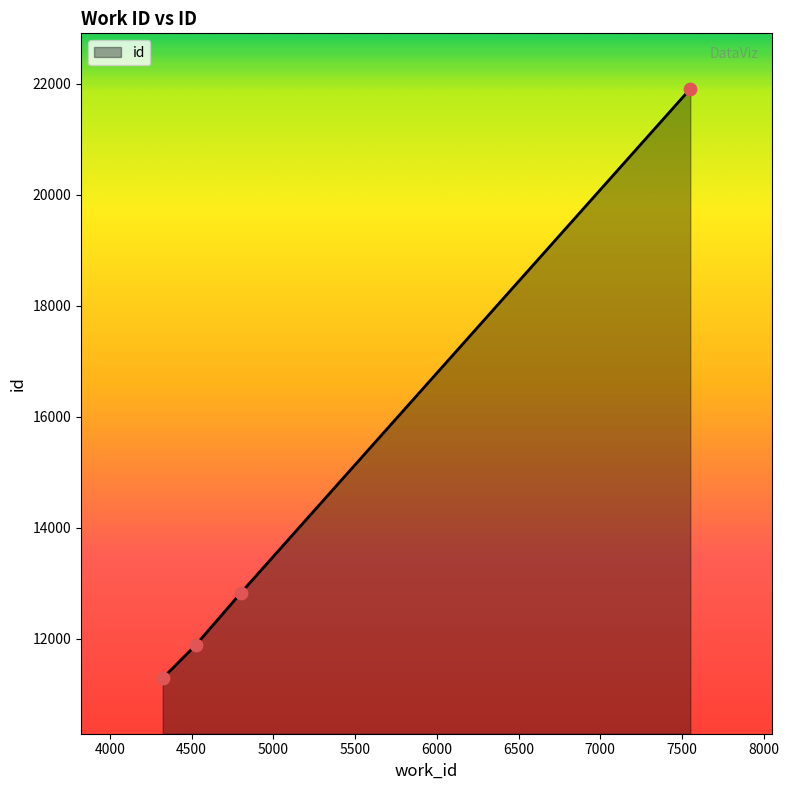

What is the difference between the maximum and second lowest values?

10023